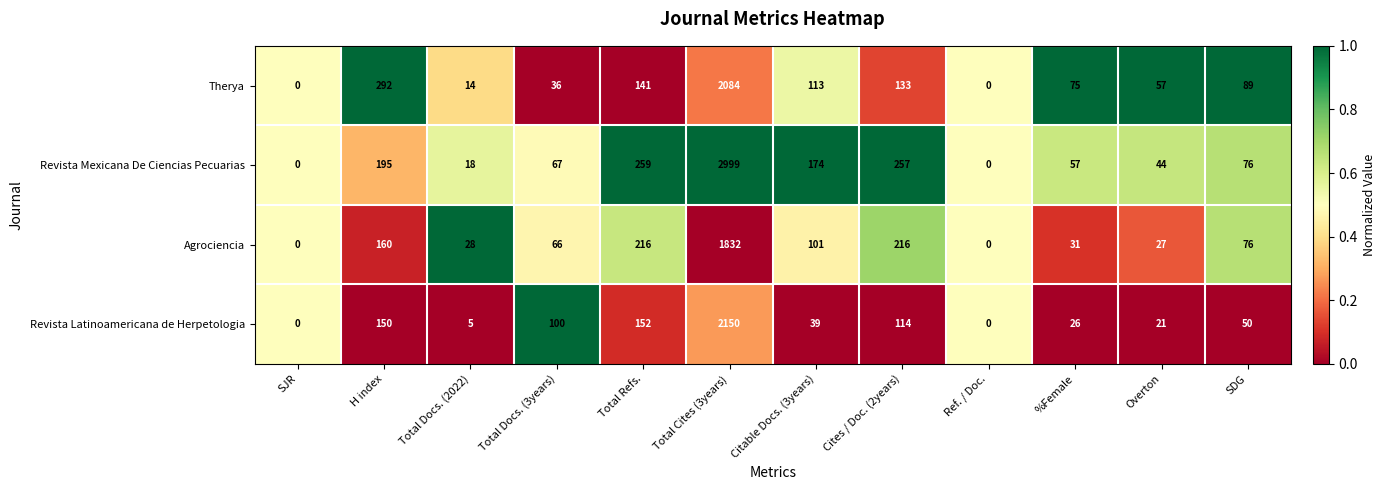

What is the average value of the Revista Latinoamericana de Herpetologia series?

234